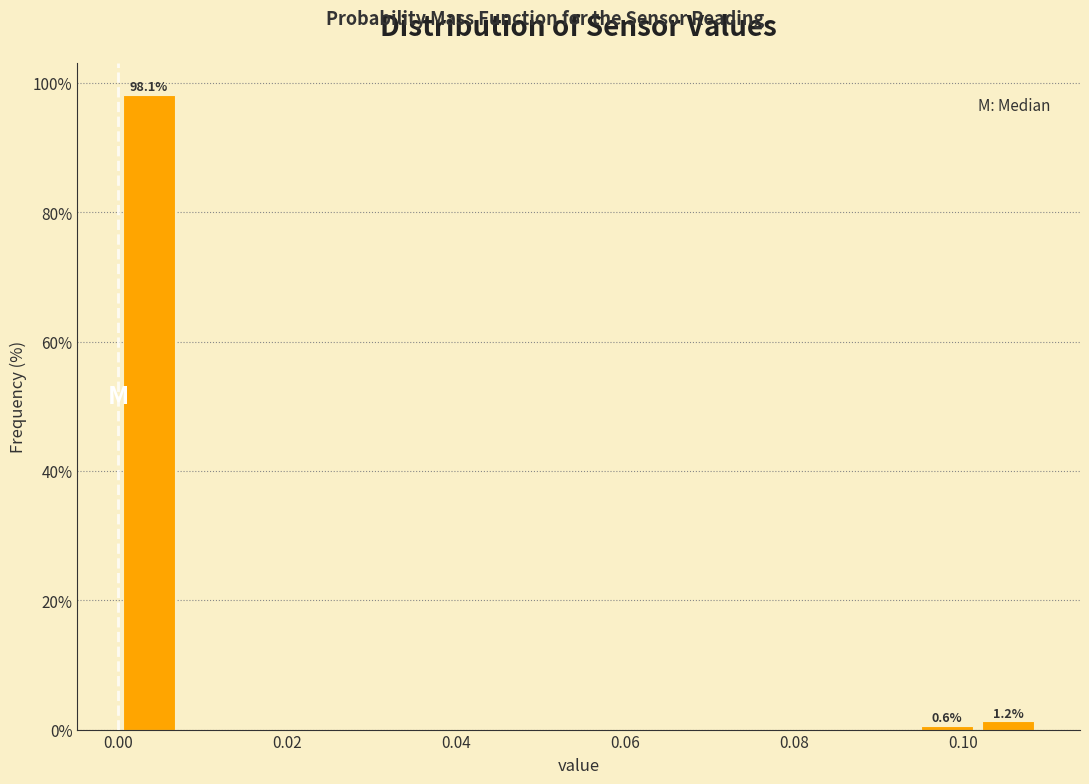

Read against the x-axis, roughly where is the centre of the tallest bar?

0.004